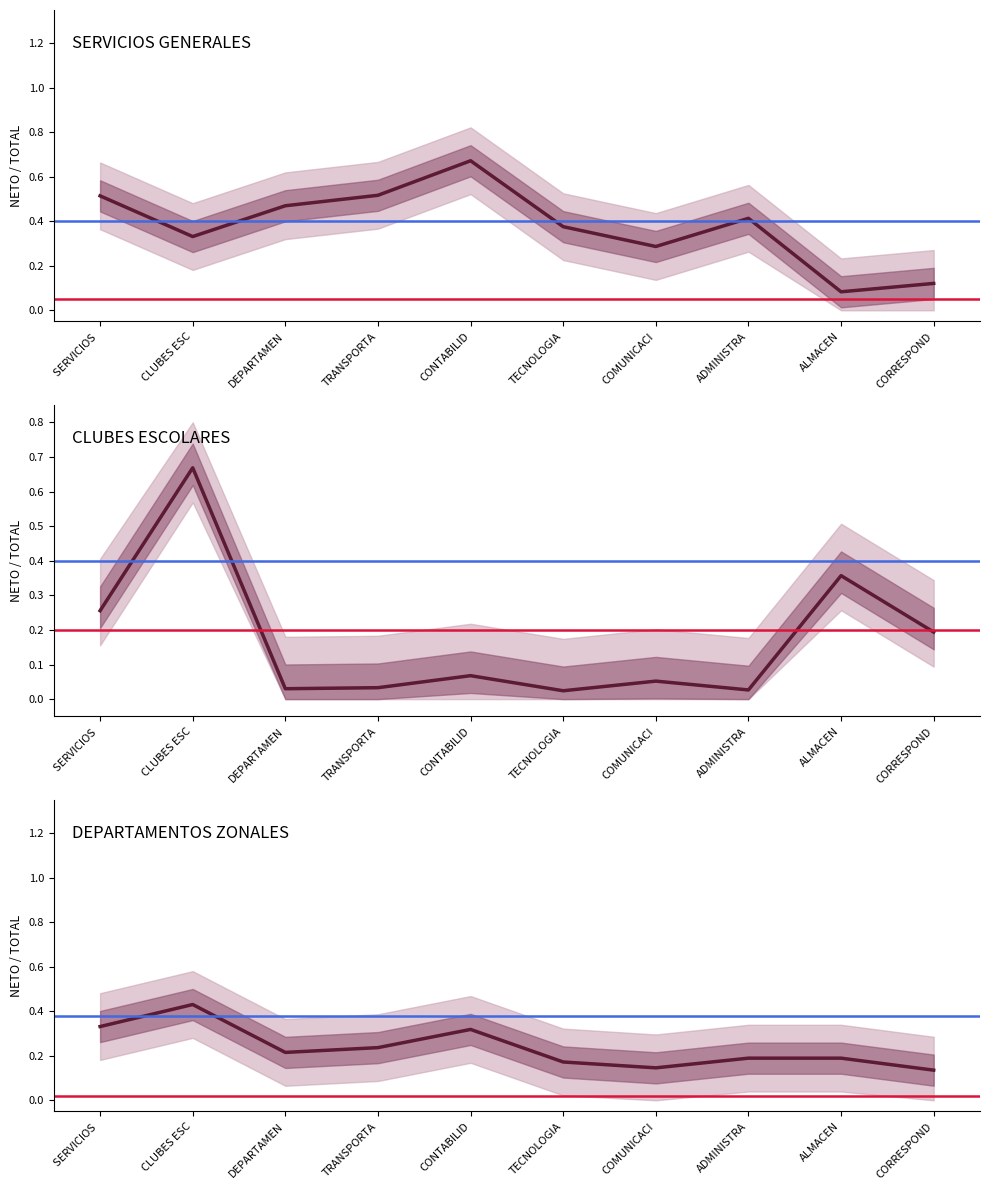

What is the value of the INGRESO BRUTO point at the 2nd from the left?

0.4